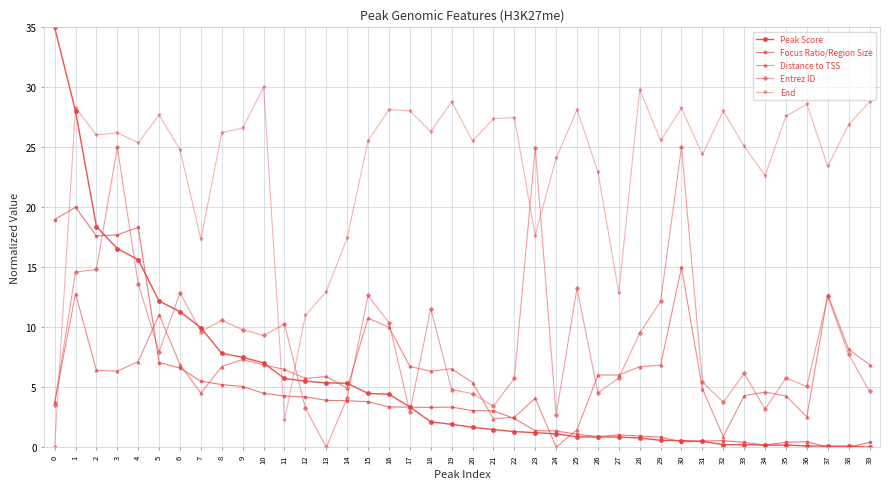

Where is the first local maximum for Distance to TSS?

1